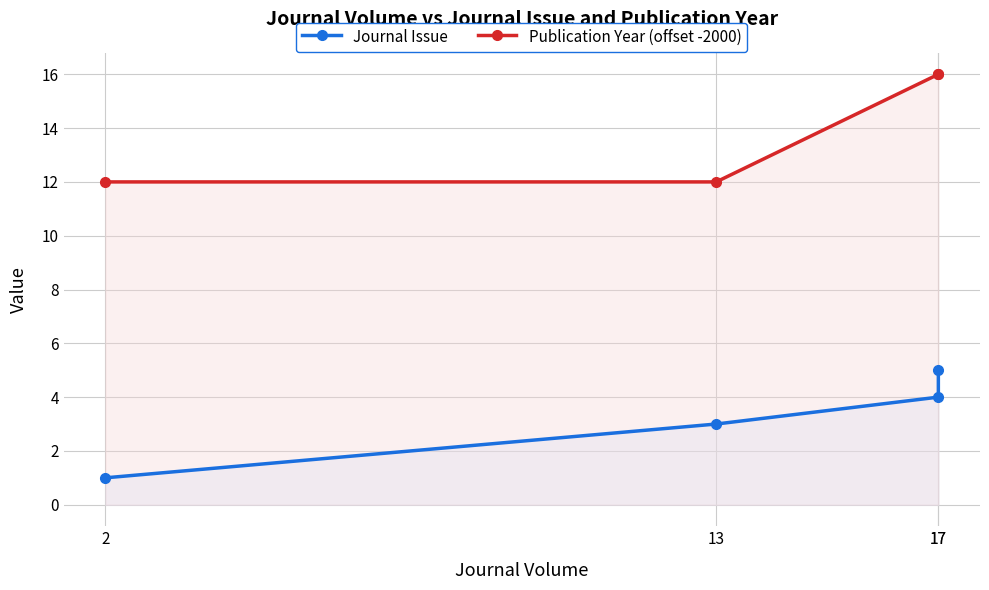

At which label does Publication Year (offset -2000) reach its minimum?

2